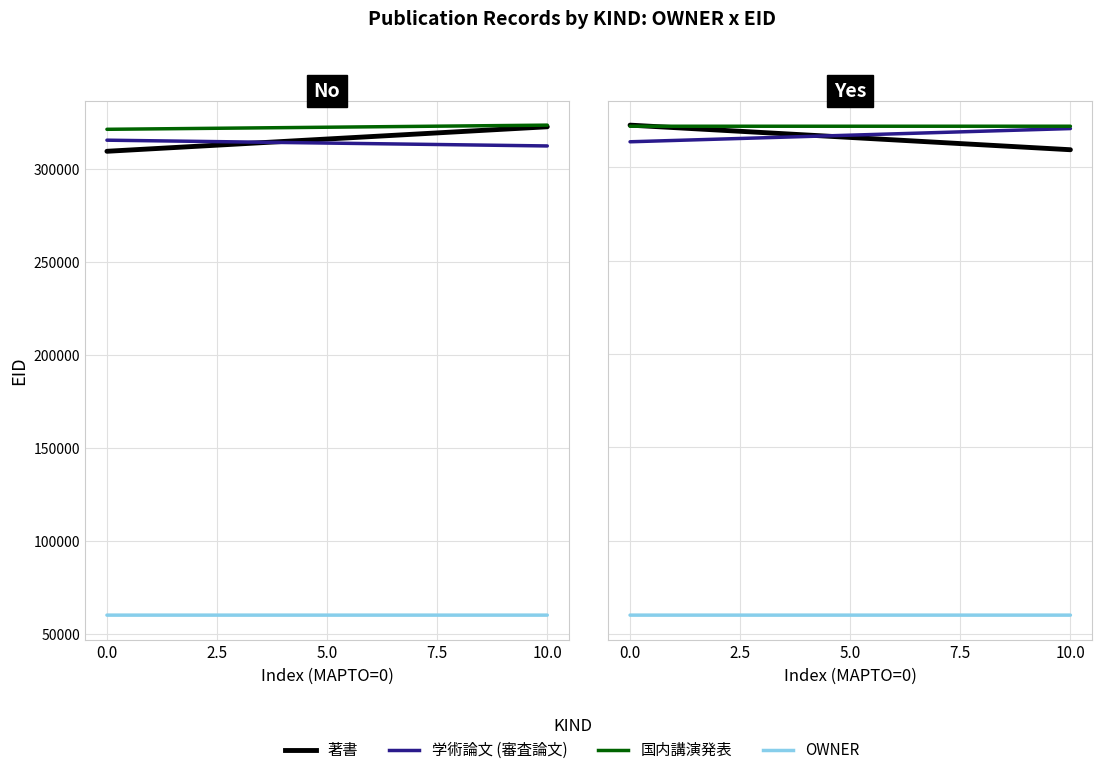

Which series changed the most between 0.0 and 10.0?

著書